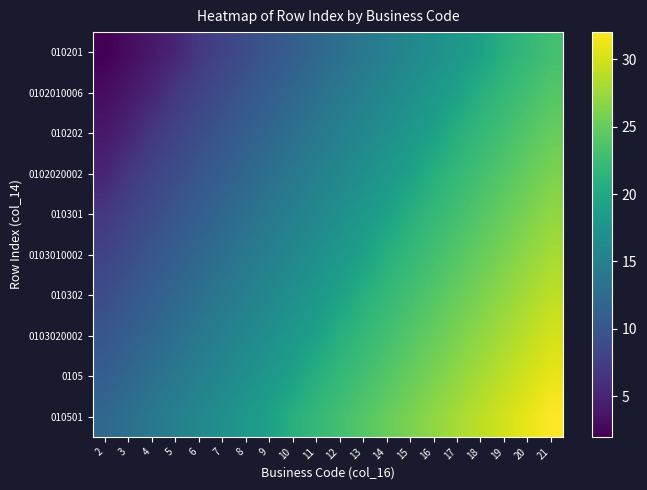

What is the smallest value displayed?

2